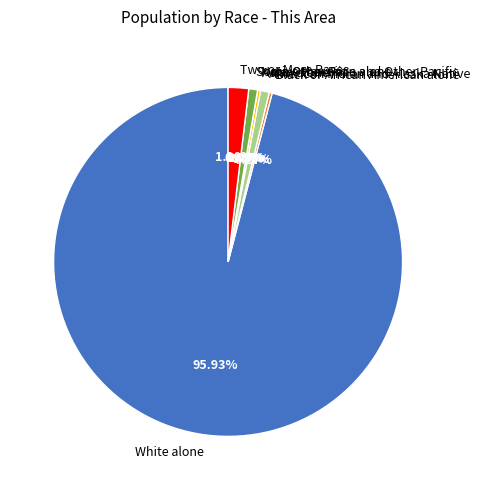

To the nearest percent, what is the combined percentage of White alone and Black or African American alone?

96%